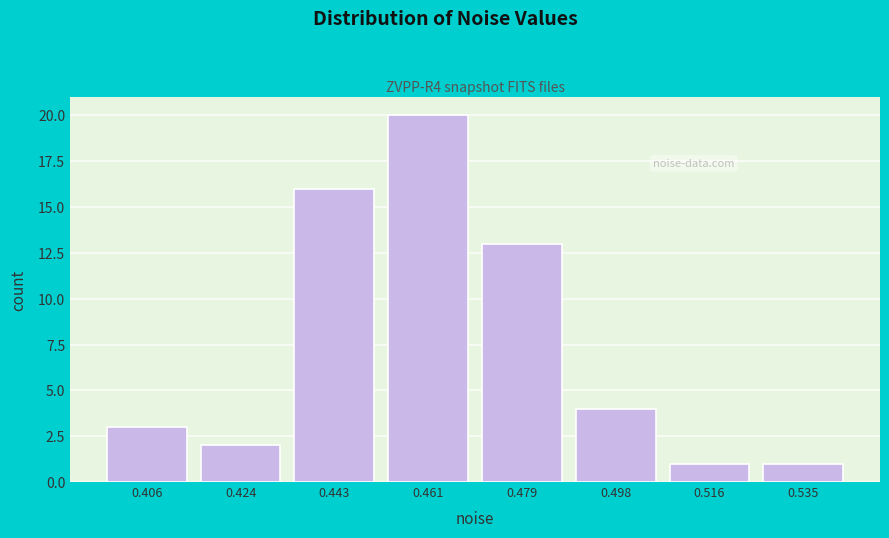

Reading left to right, extract all data points from this chart.

3	2	16	20	13	4	1	1